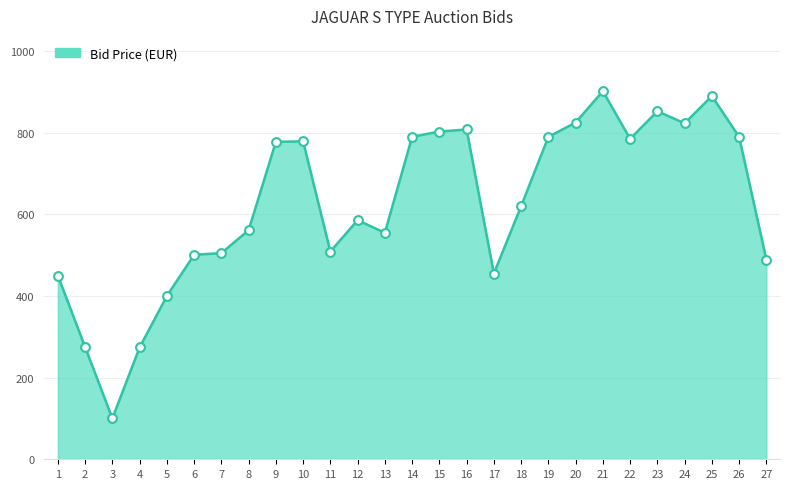

Which has a higher value, 13 or 12?

12